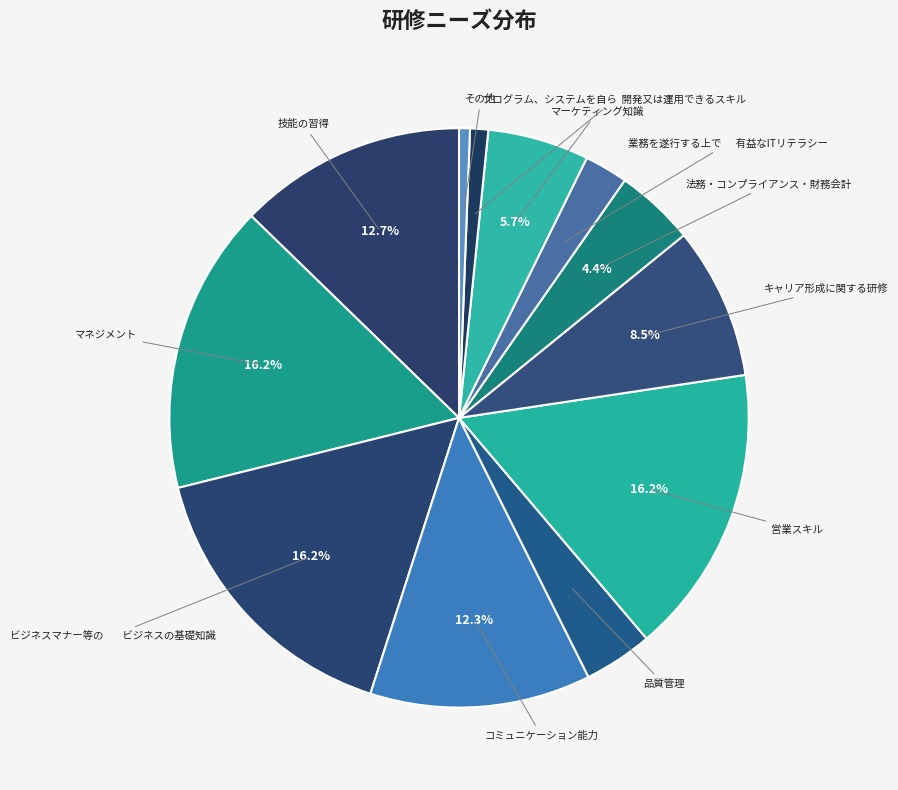

Count the number of slices in the pie.

12